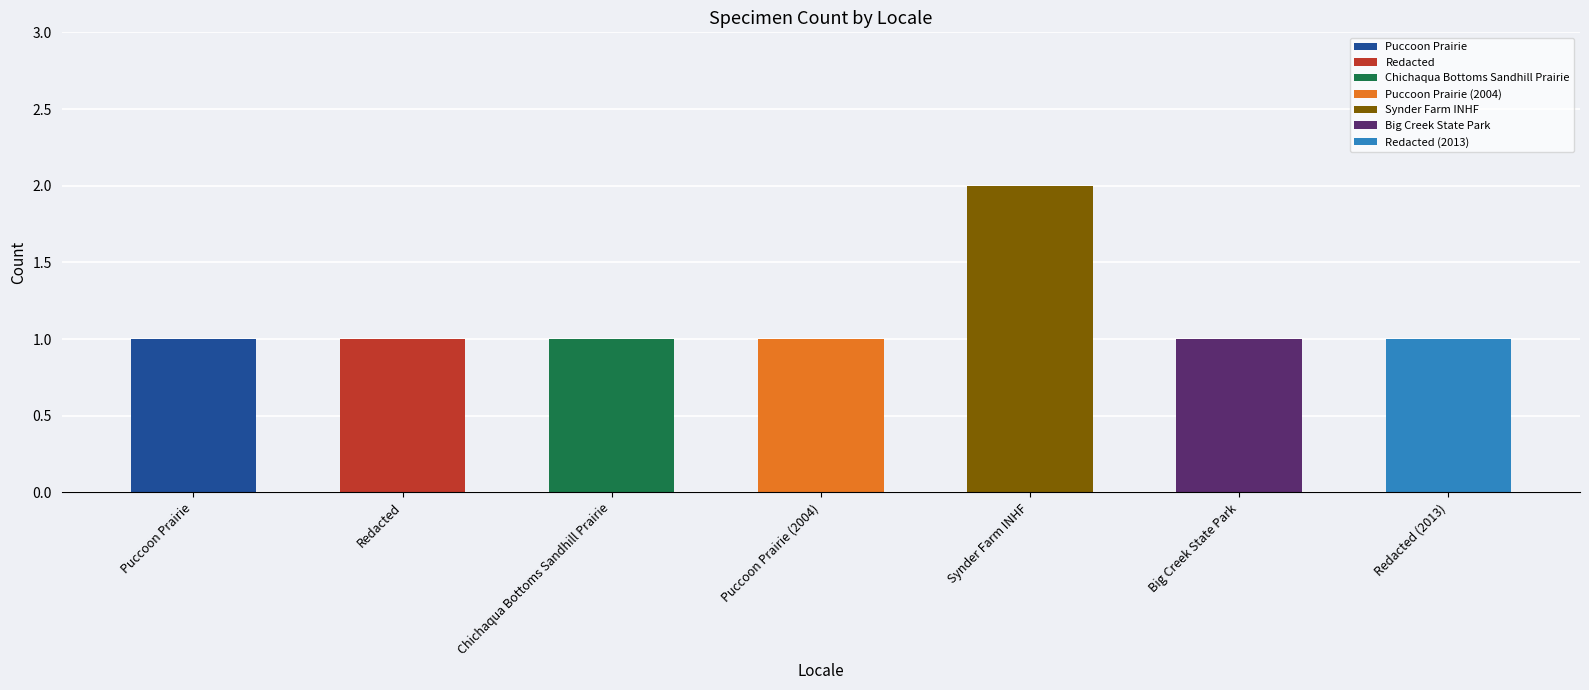

The value at Redacted (2013) is 1. True or false?

False